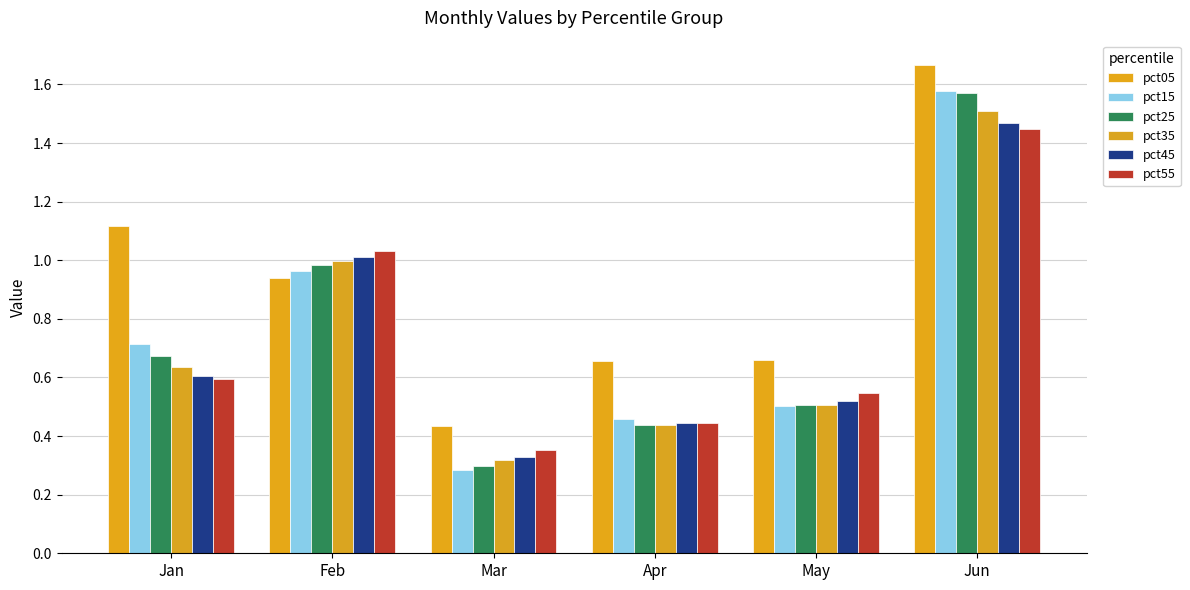

Count the number of categories in the chart.

6